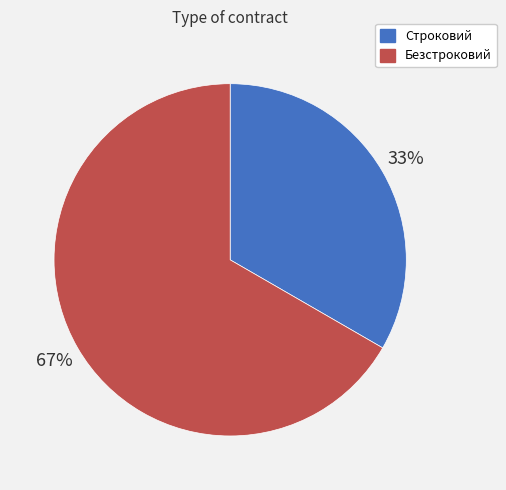

Which has a higher value, Строковий or Безстроковий?

Безстроковий